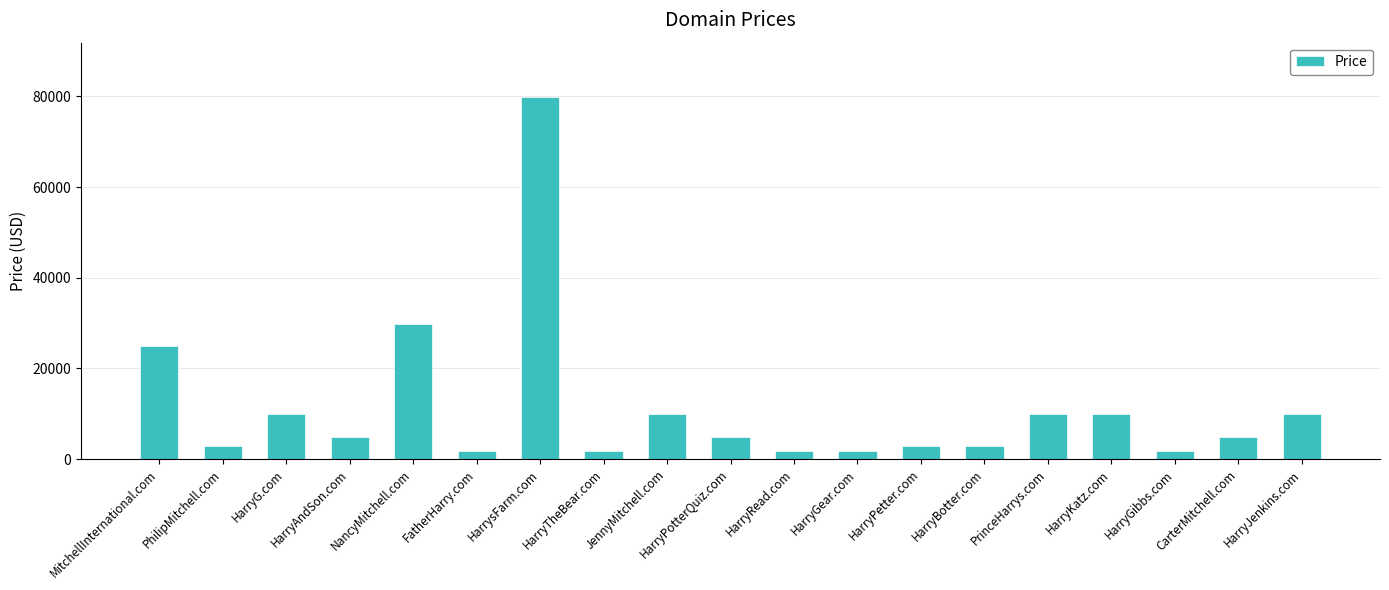

Does the chart contain stacked bars?

No